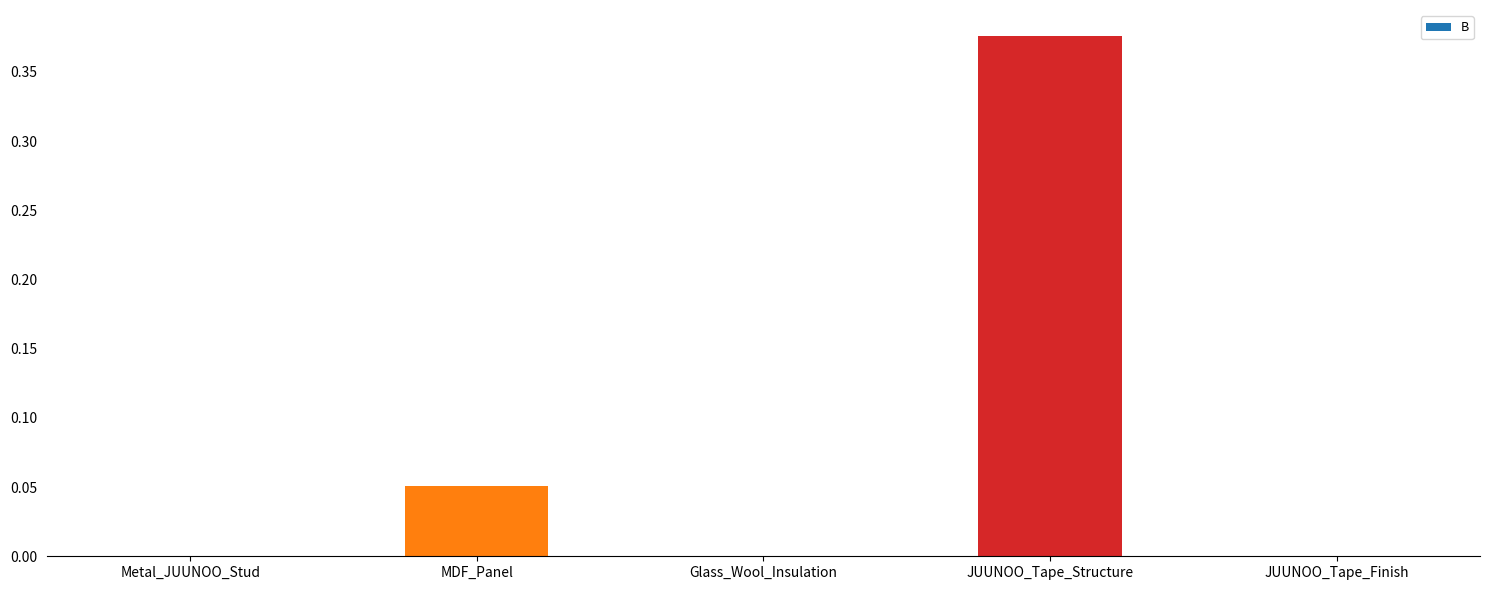

What is the change in value from JUUNOO_Tape_Structure to JUUNOO_Tape_Finish?

-0.4